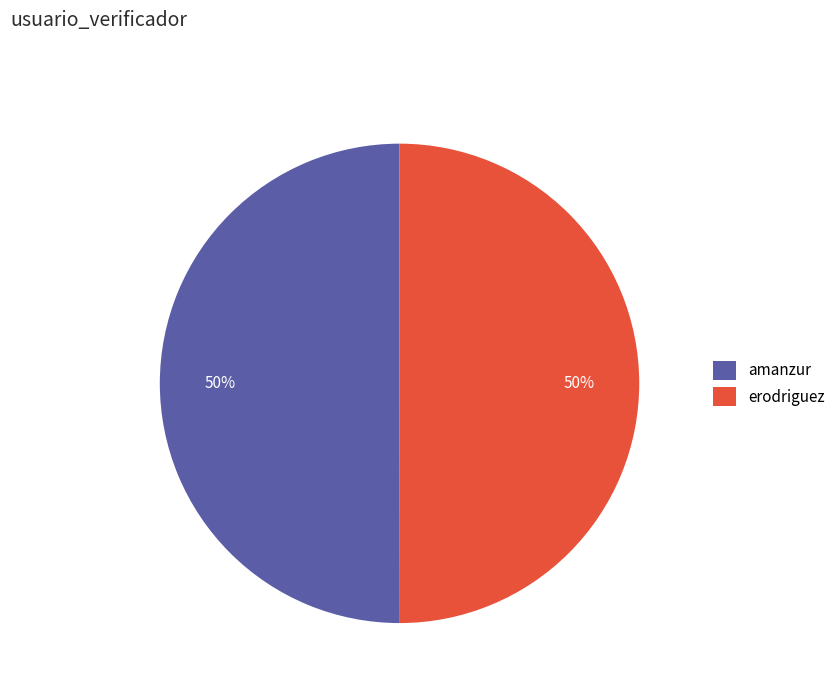

To the nearest percent, what is the combined percentage of erodriguez and amanzur?

100%